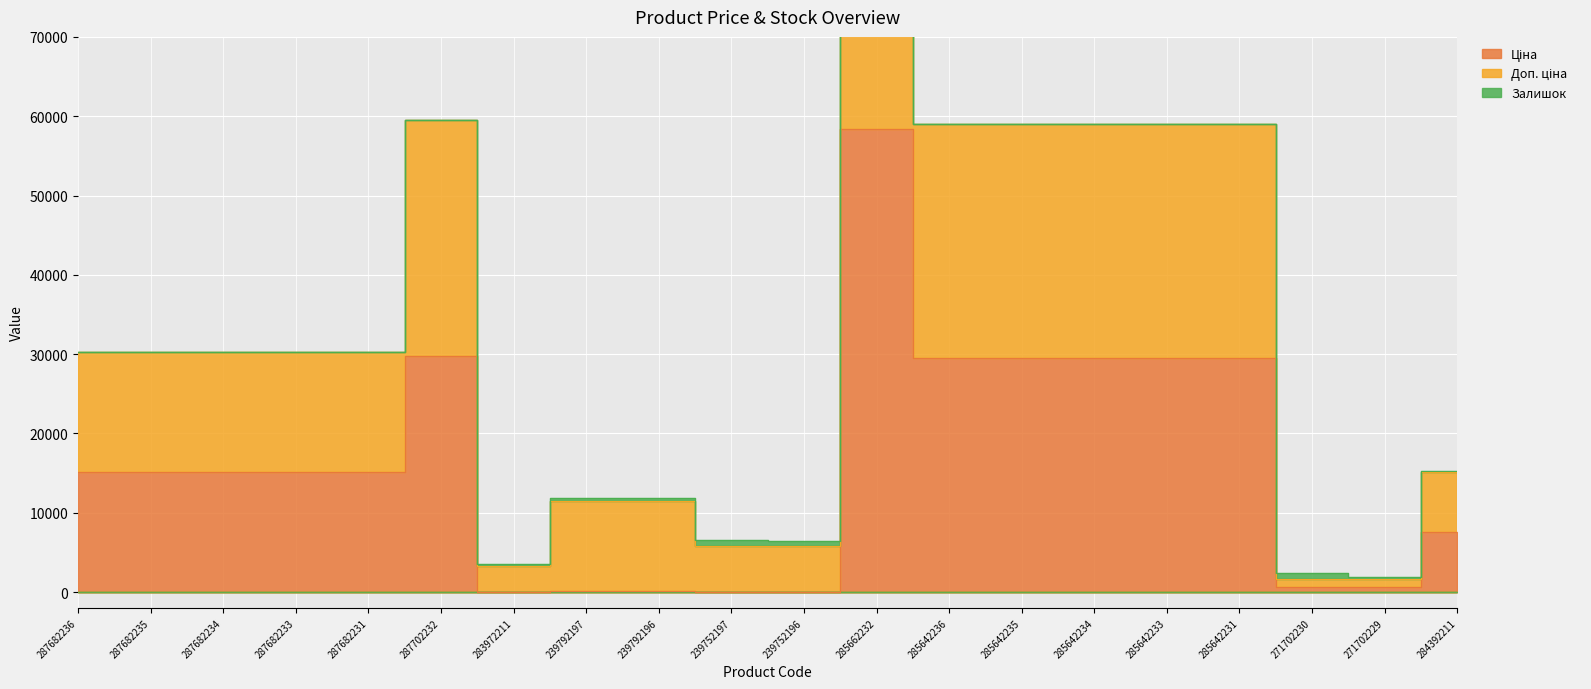

At which category is the sum across all series the highest?

285662232